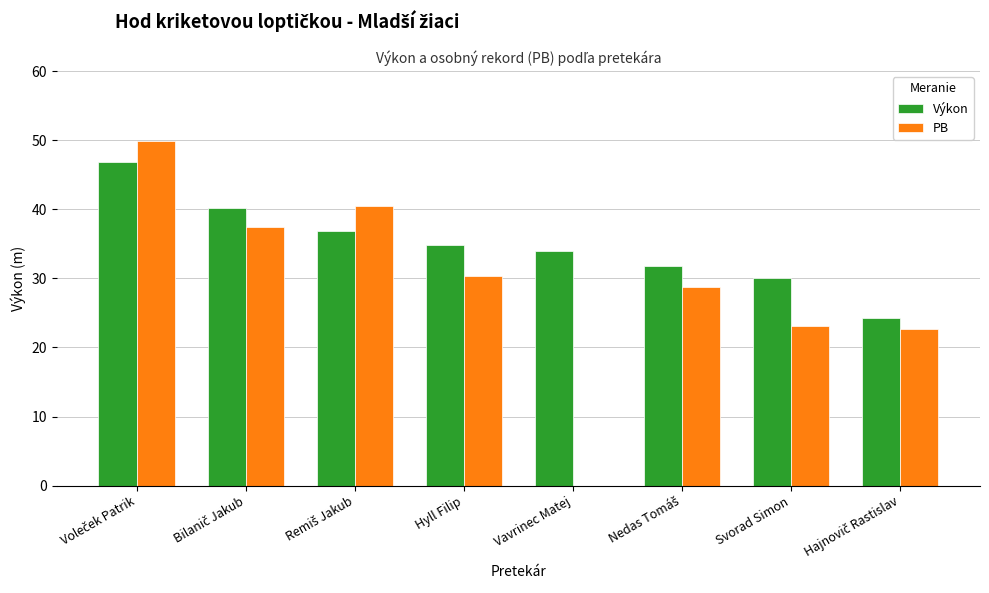

The value of Výkon at Svorad Simon is 9.8. True or false?

False